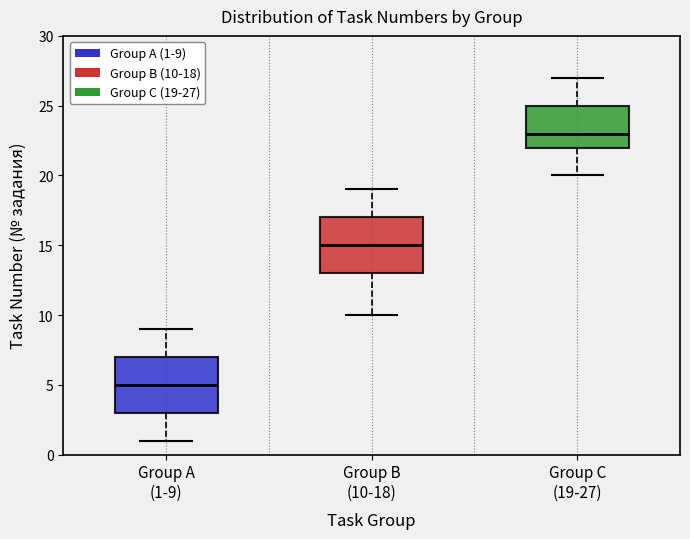

Reading left to right, transcribe this box plot: for each box, give where its median line is, the range the box spans, and where its two whiskers end, as read against the y-axis. The values are not printed on the chart, so give them approximately, as read against the axis.

Group A (1-9): median 5, box 3 to 7, whiskers 1 to 9
Group B (10-18): median 15, box 13 to 17, whiskers 10 to 19
Group C (19-27): median 23, box 22 to 25, whiskers 20 to 27